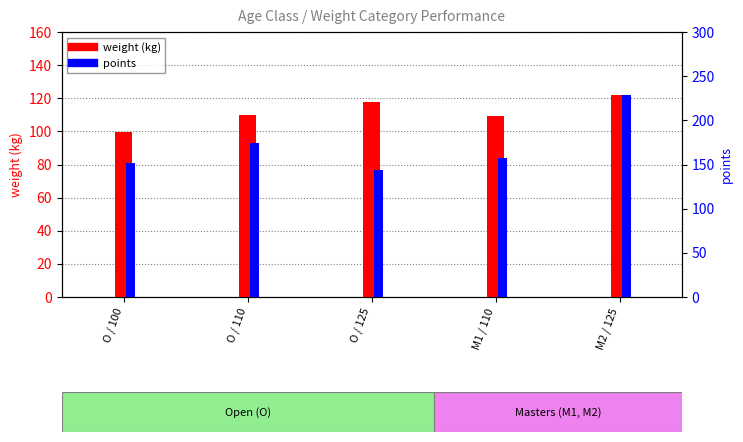

How many data points does each series have?

5